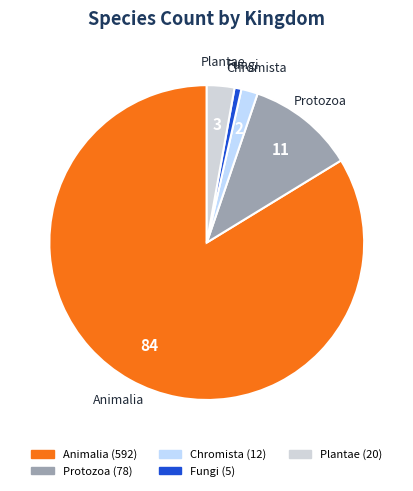

Rank the categories by value from highest to lowest.

Animalia, Protozoa, Plantae, Chromista, Fungi